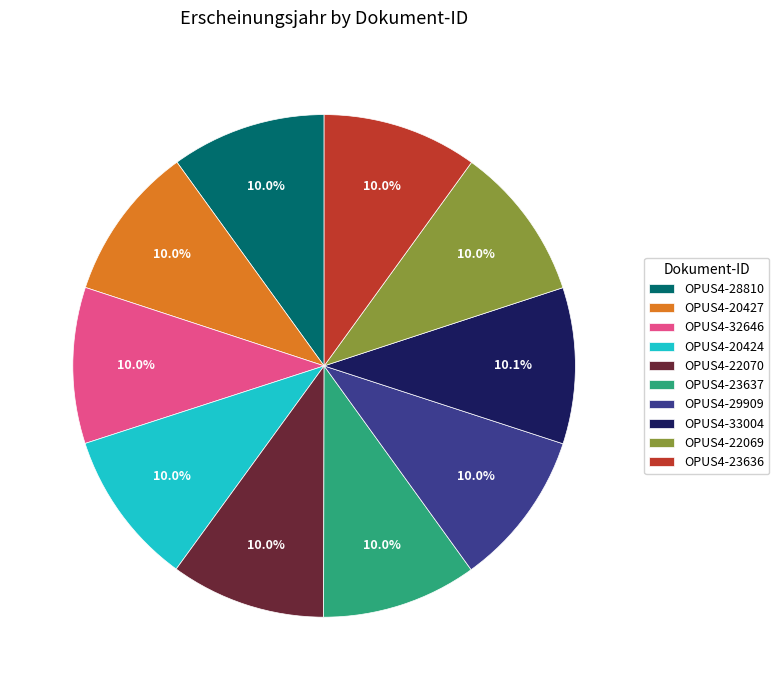

Does any single category account for the majority?

No